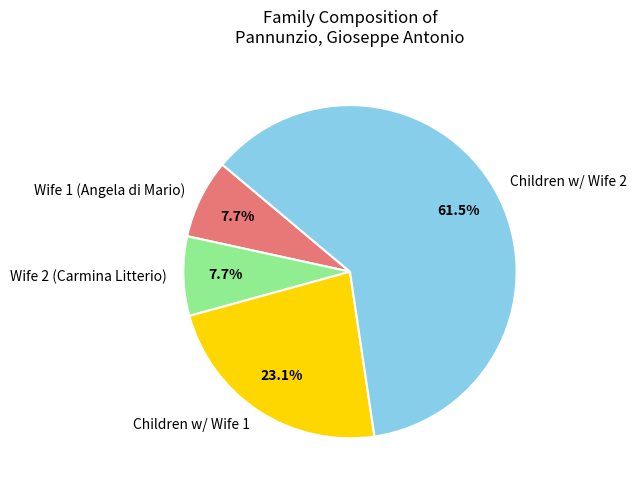

What is the largest slice in the pie chart?

Children w/ Wife 2